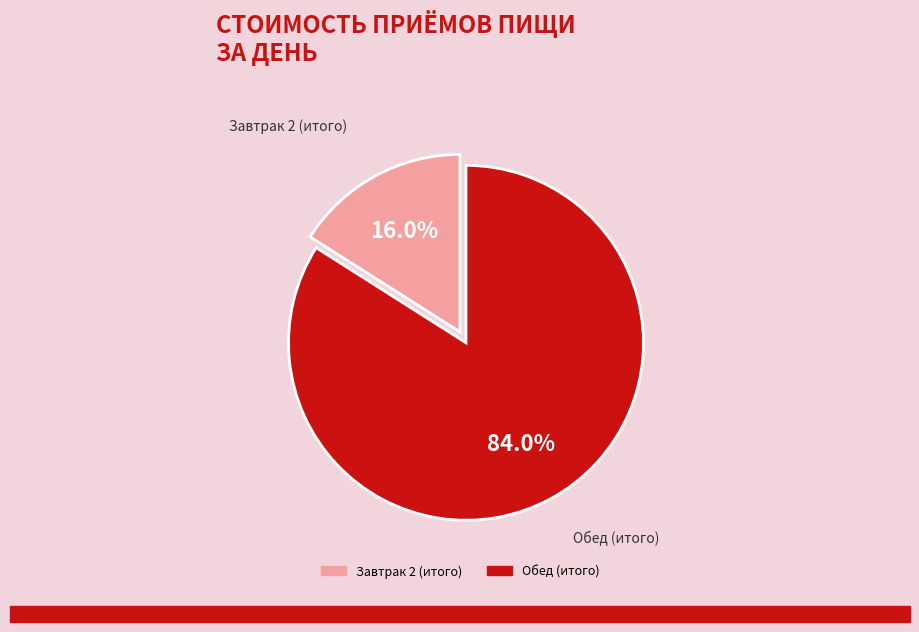

Which has a higher value, Обед (итого) or Завтрак 2 (итого)?

Обед (итого)